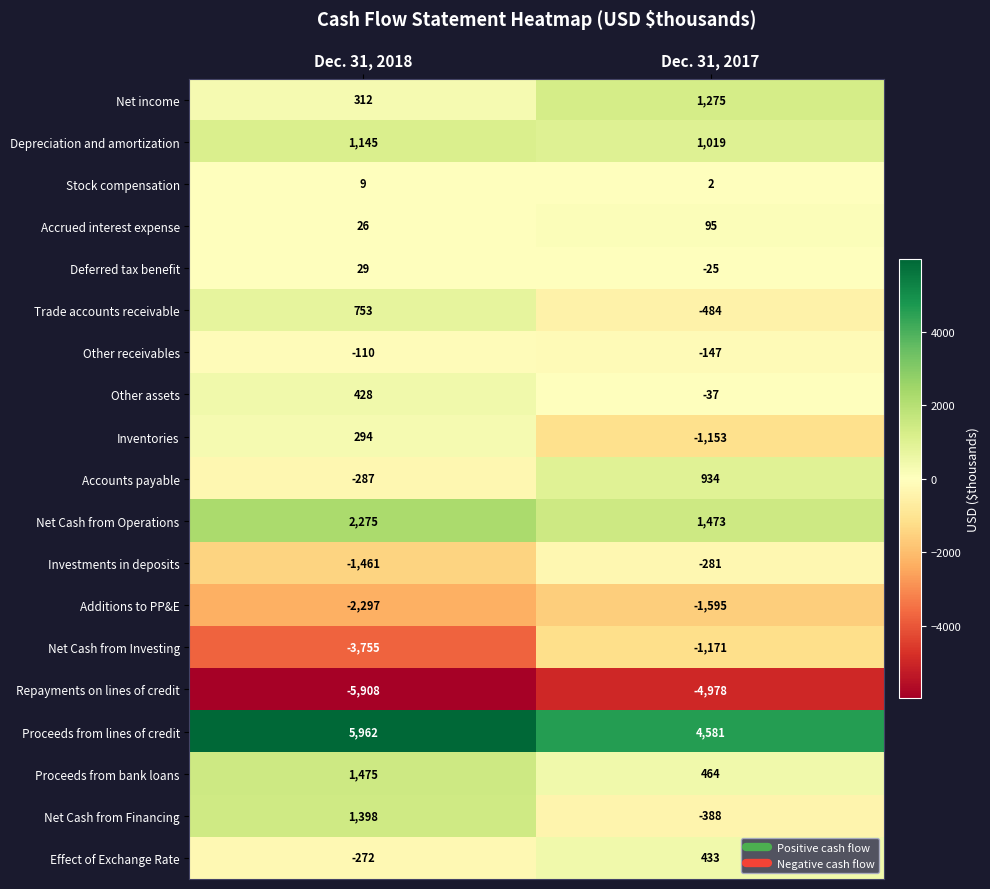

The Investments in deposits series shows -69 at Dec. 31, 2017. True or false?

False